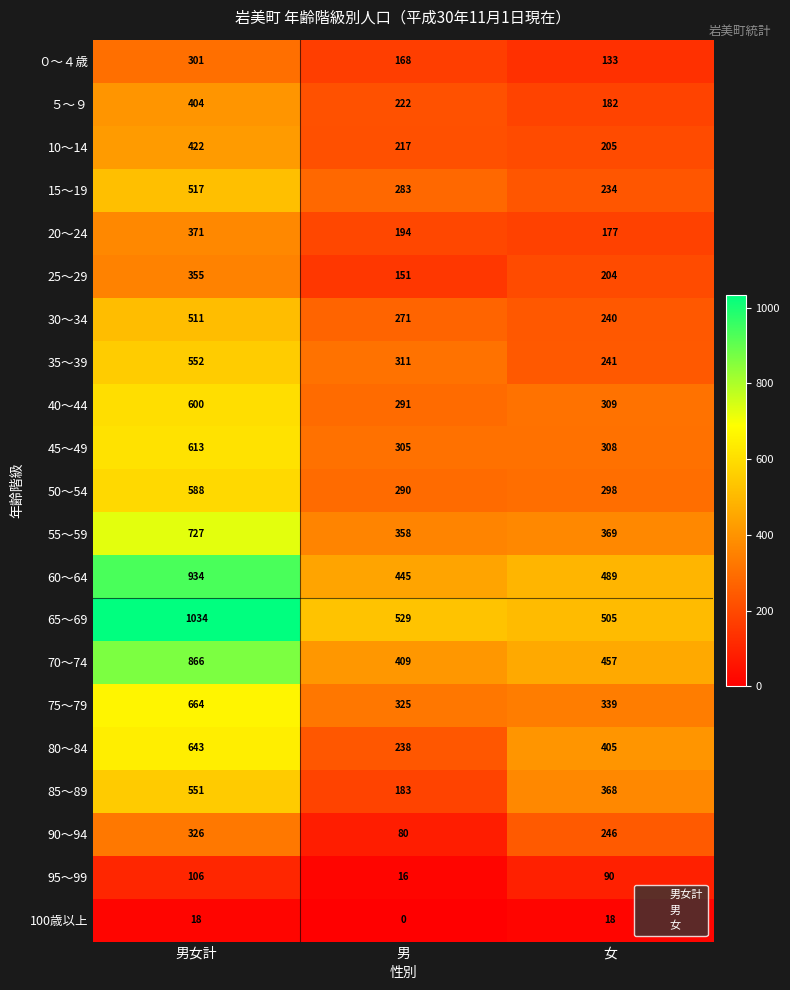

What is the average value of the 35～39 series?

368